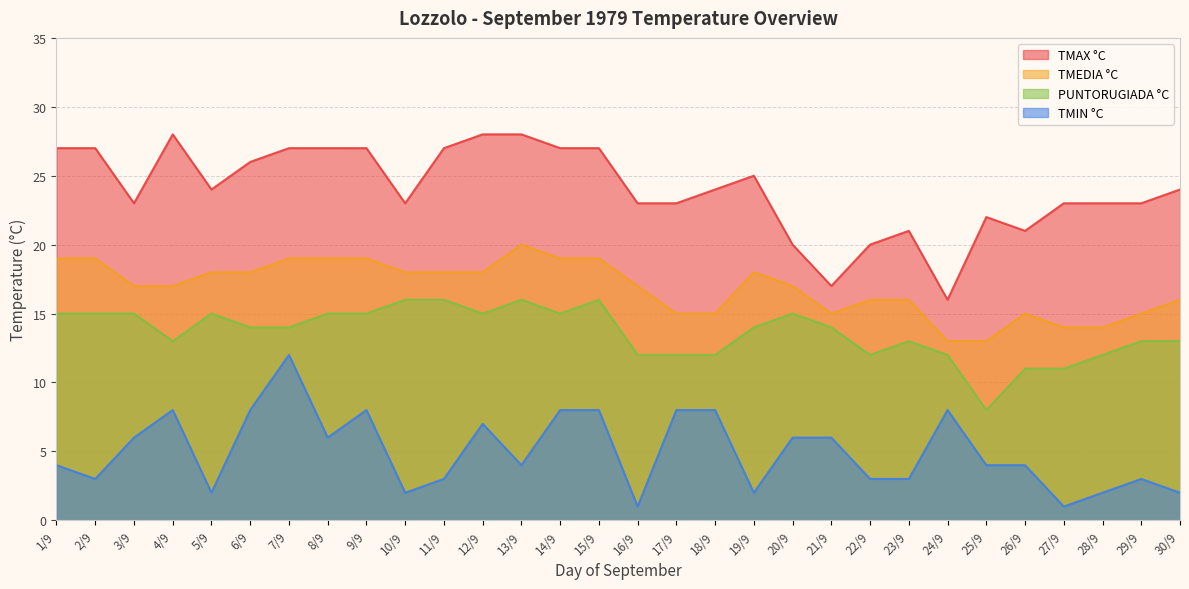

What is the difference between the highest and lowest values at 6/9?

18